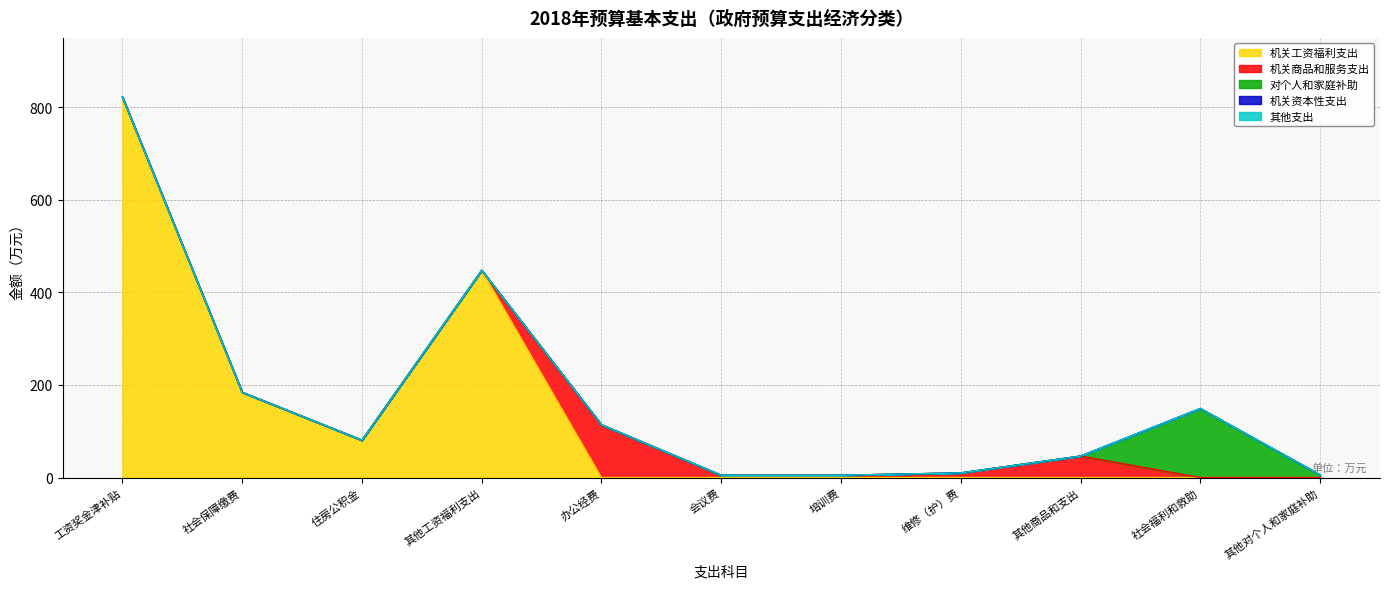

True or false: 其他支出 has a value of 0.0 at 其他对个人和家庭补助.

True